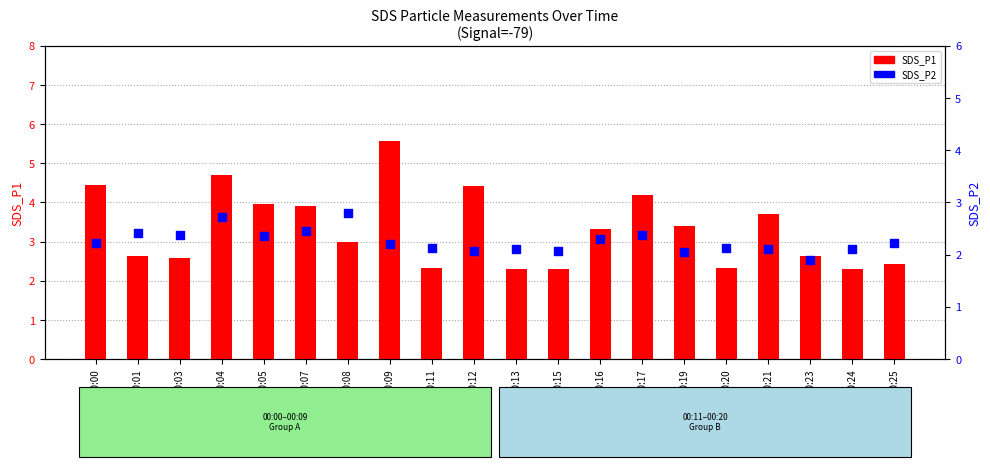

What are all the series names shown in the legend?

SDS_P1, SDS_P2